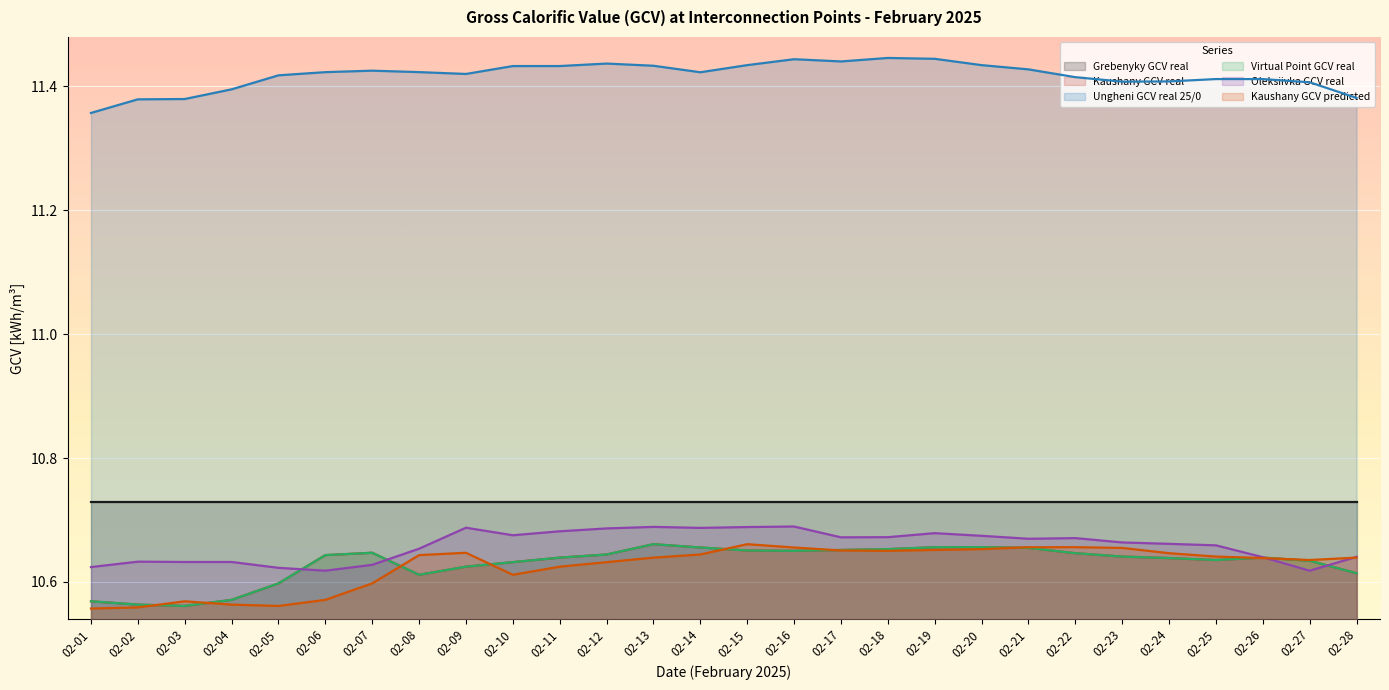

The value of Virtual Point GCV real at 02-08 is 18.7. True or false?

False